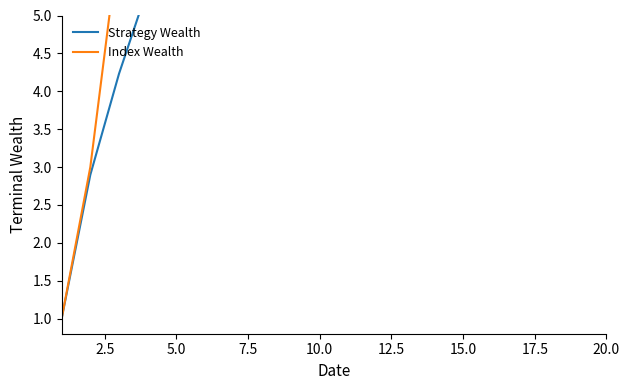

How many series are shown in this chart?

2